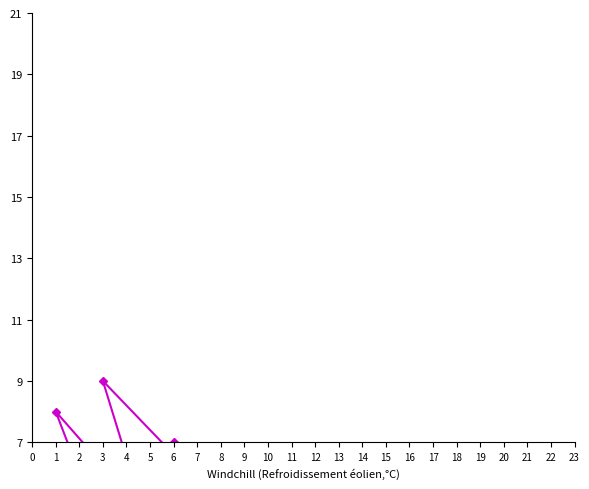

What is the average value of the col_3 series?

5